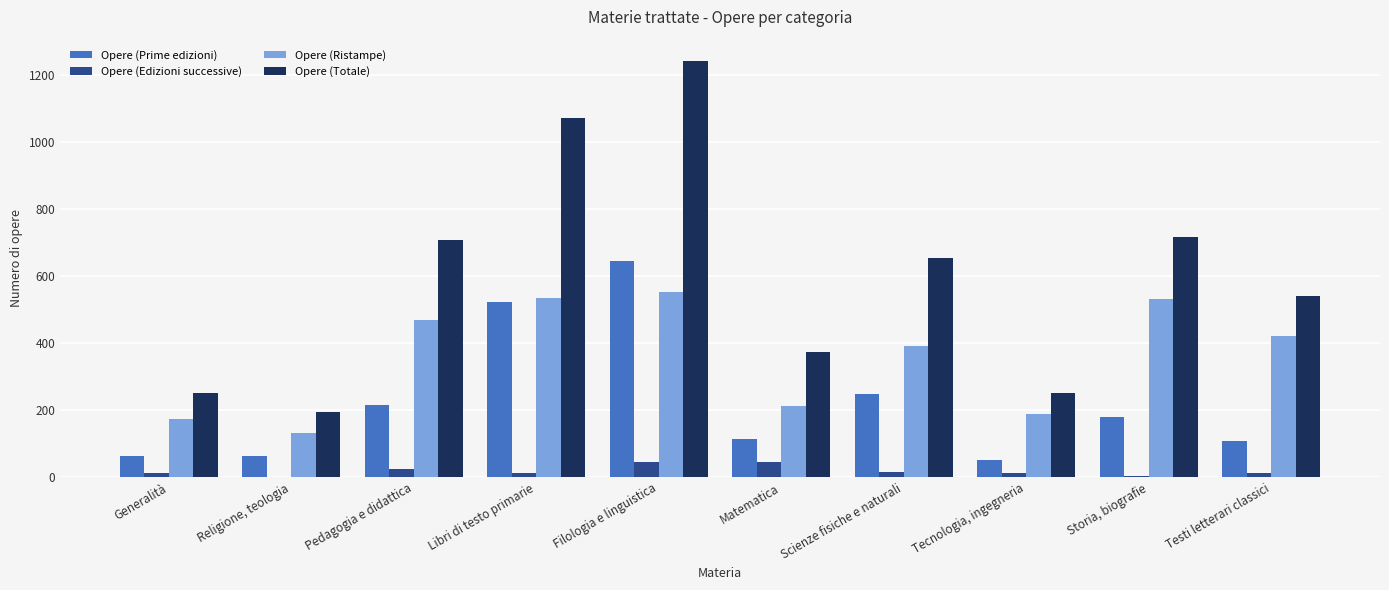

Count the number of data series in this chart.

4